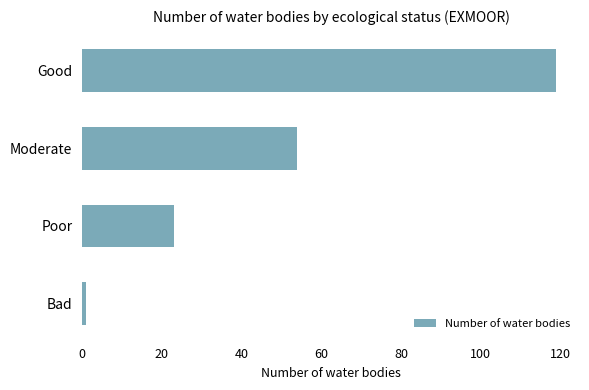

Reading top to bottom, extract all data points from this chart.

Good=119	Moderate=54	Poor=23	Bad=1